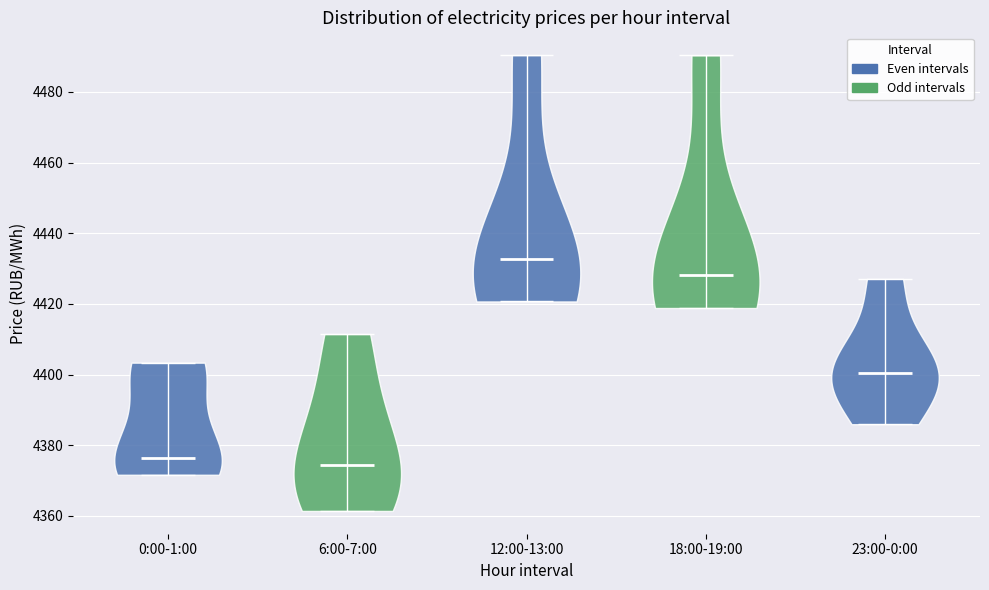

Where does the median line of the violin for 12:00-13:00 sit on the y-axis? The values are not printed on the chart, so give them approximately, as read against the axis.

4432